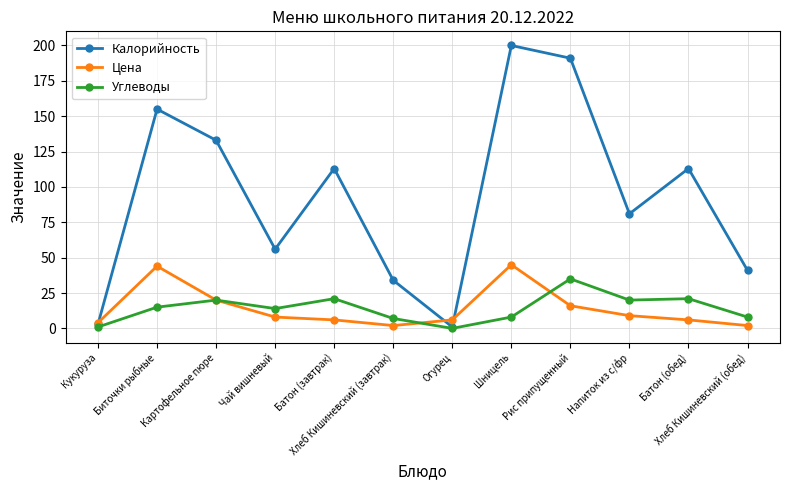

At Чай вишневый, list the series in order from smallest to largest.

Цена, Углеводы, Калорийность